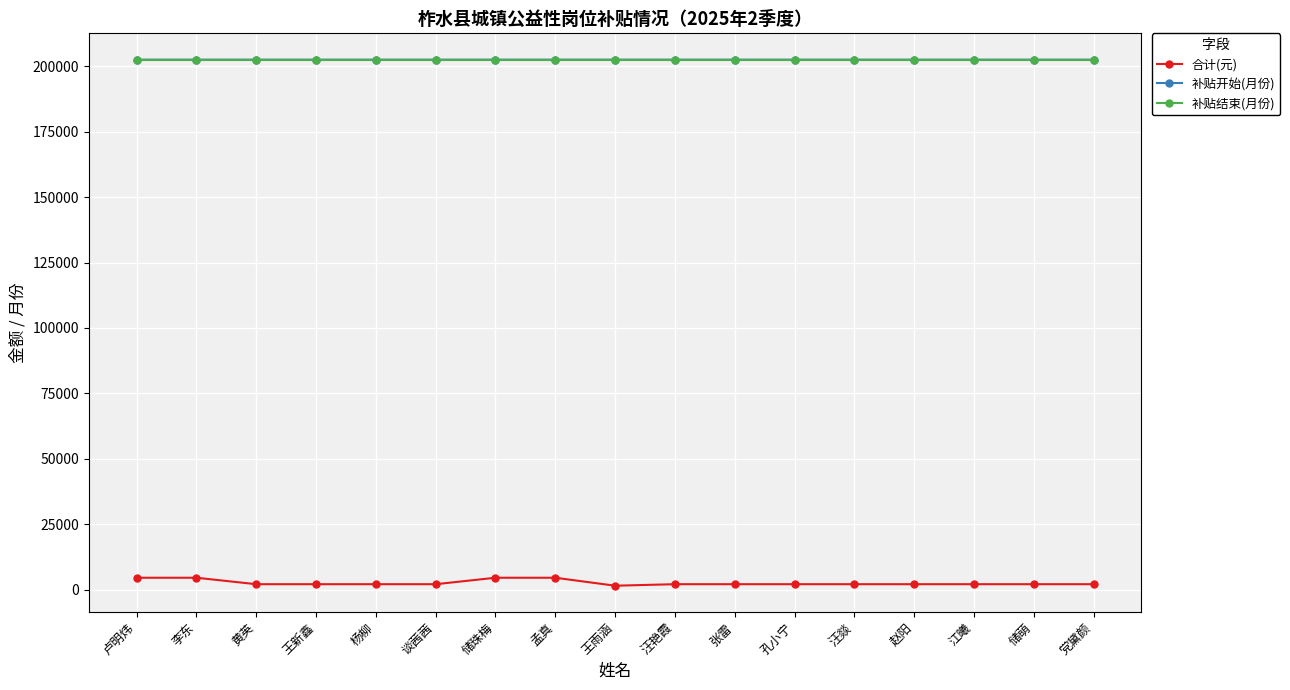

The 补贴结束(月份) series shows 202506.0 at 黄英. True or false?

True